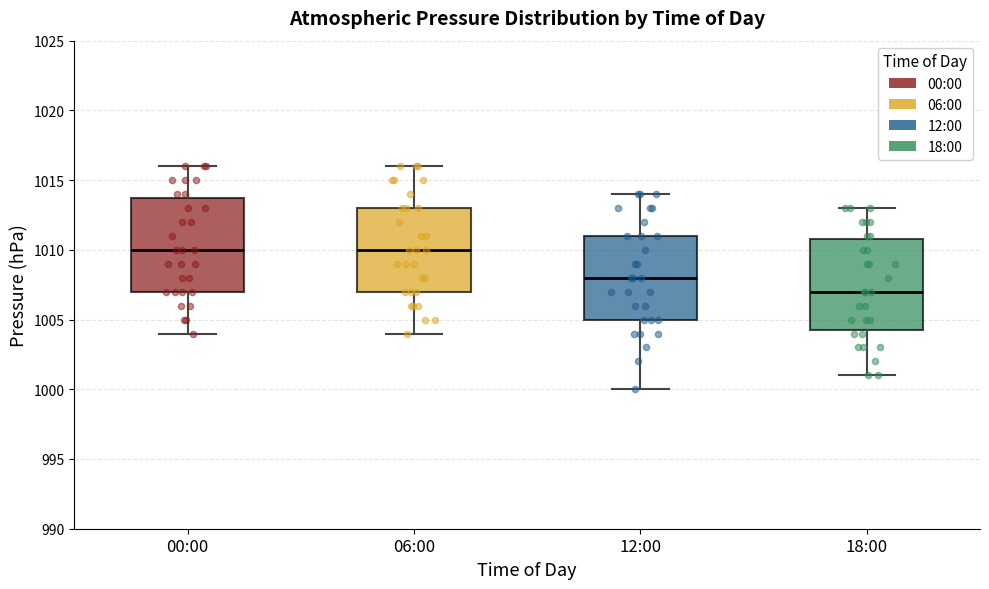

Reading left to right, transcribe this box plot: for each box, give where its median line is, the range the box spans, and where its two whiskers end, as read against the y-axis. The values are not printed on the chart, so give them approximately, as read against the axis.

00:00: median 1010.0, box 1007.0 to 1014.0, whiskers 1004.0 to 1016.0
06:00: median 1010.0, box 1007.0 to 1013.0, whiskers 1004.0 to 1016.0
12:00: median 1008.0, box 1005.0 to 1011.0, whiskers 1000.0 to 1014.0
18:00: median 1007.0, box 1004.5 to 1011.0, whiskers 1001.0 to 1013.0